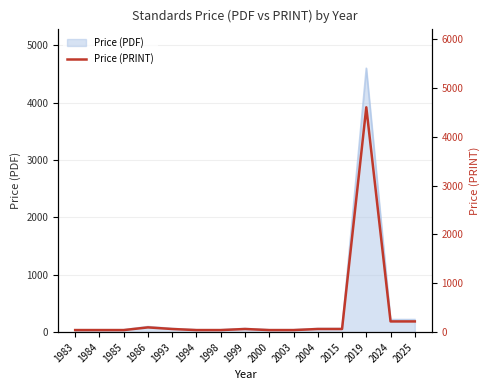

Is it true that Price (PDF) equals 65 at 2015?

True